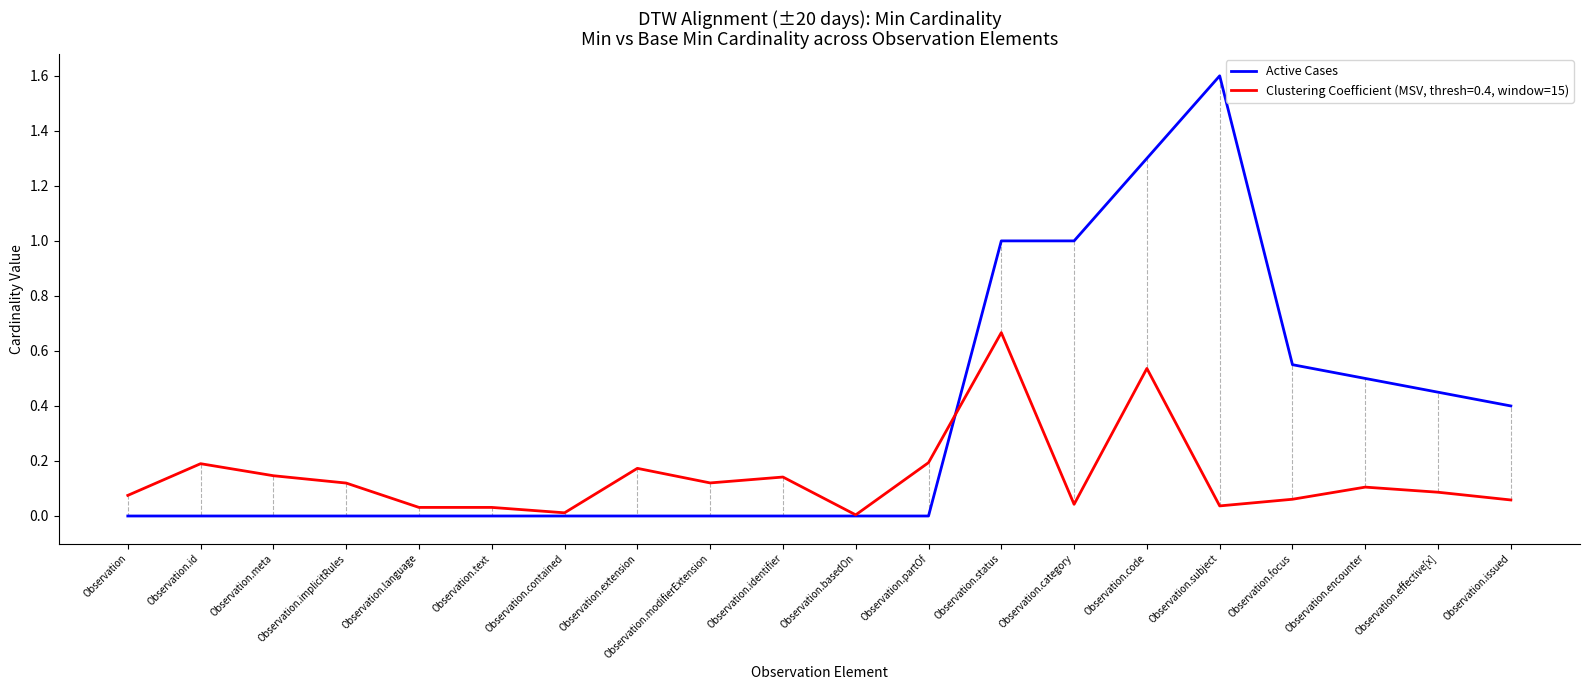

What position from the left is Observation.identifier?

10